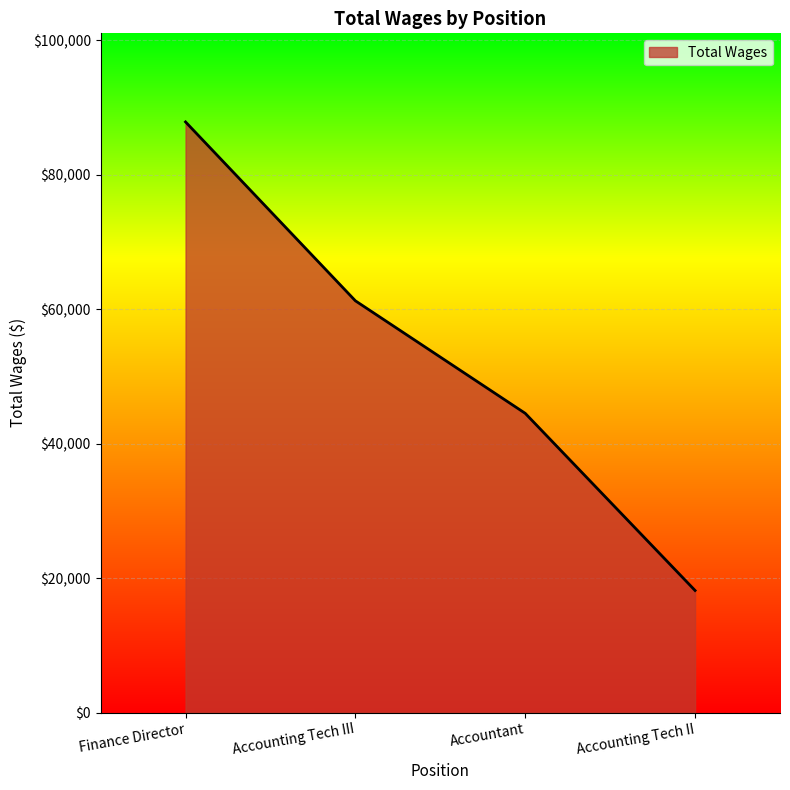

Is it true that the value at Accountant is 28021?

False